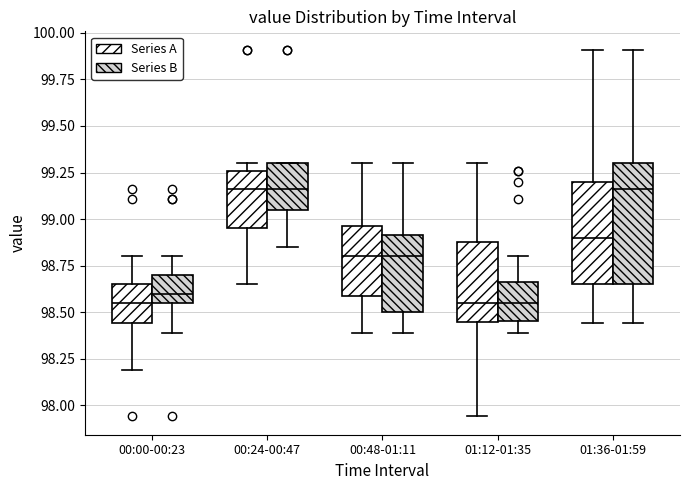

Where does the lower whisker of the box for 00:00-00:23 (Series B) end on the y-axis? The values are not printed on the chart, so give them approximately, as read against the axis.

98.40